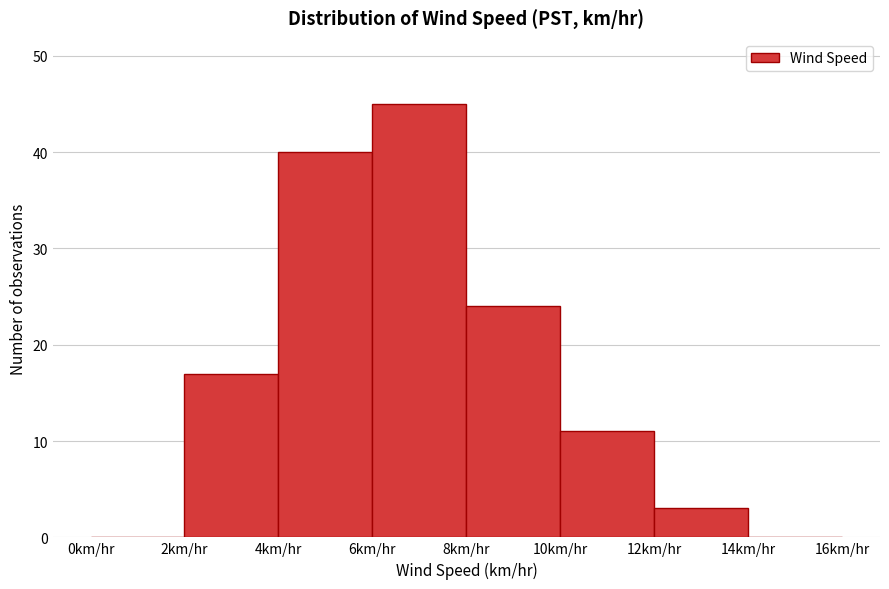

Reading left to right, transcribe this chart: for each bar, give the range it covers on the x-axis and its height. The values are not printed on the chart, so give them approximately, as read against the axis.

0 to 2: 0
2 to 4: 17
4 to 6: 40
6 to 8: 45
8 to 10: 24
10 to 12: 11
12 to 14: 3
14 to 16: 0